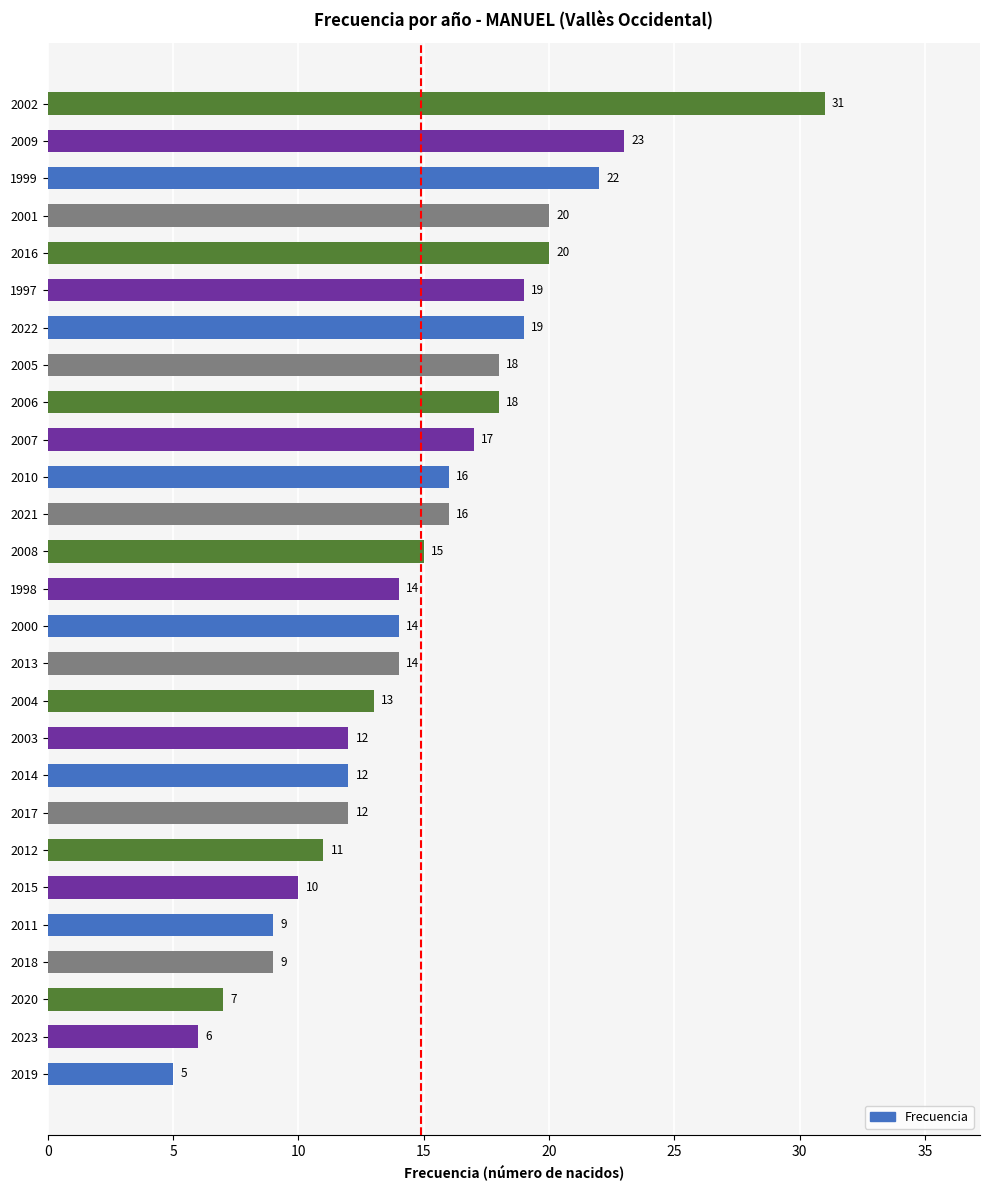

Read the value at 2008.

15